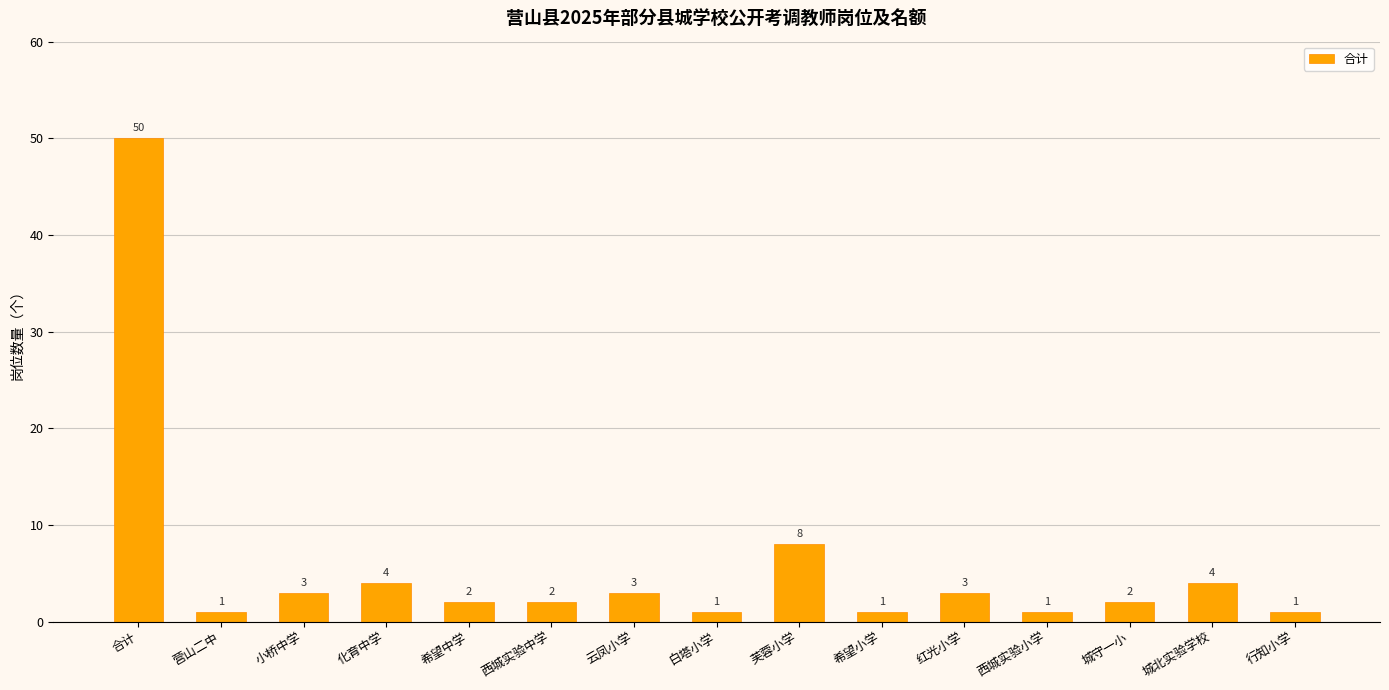

What is the change in value from 化育中学 to 西城实验小学?

-3